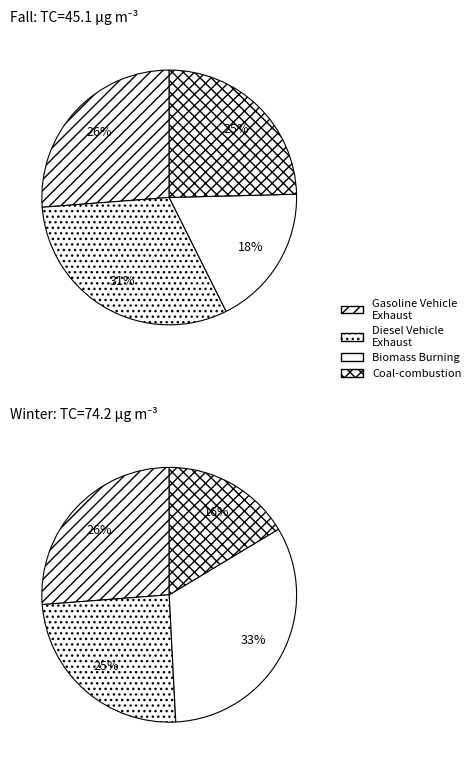

Is 3 the majority of the pie?

No